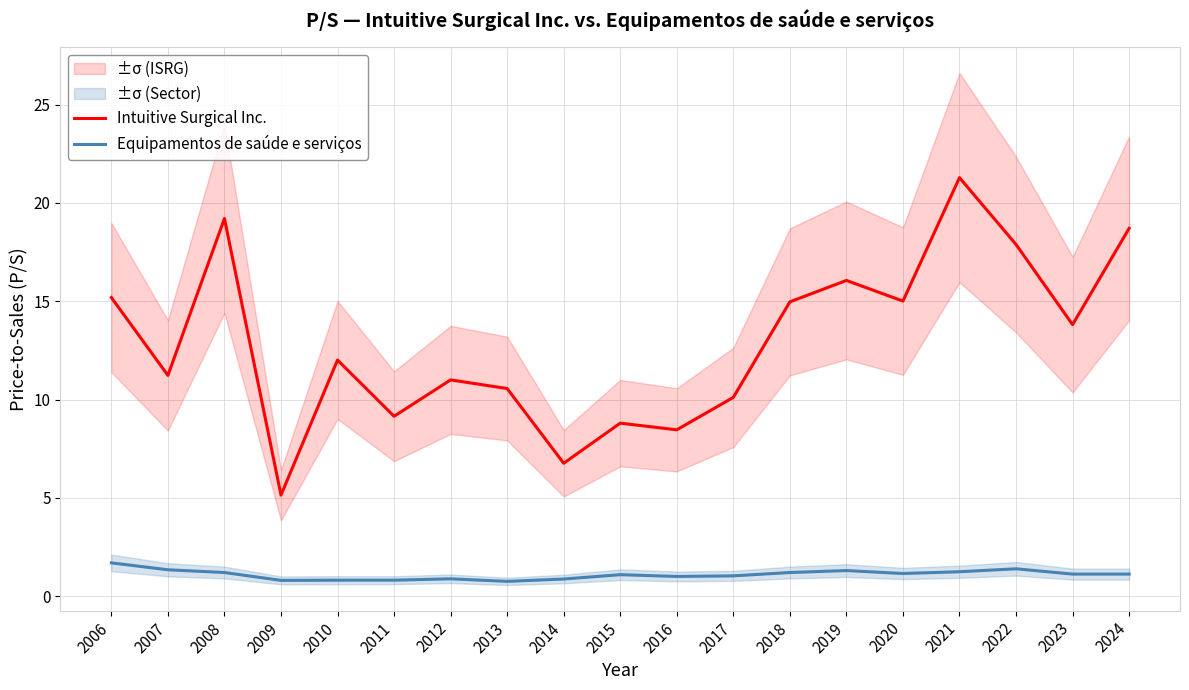

Which series changed the most between 2008 and 2016?

Intuitive Surgical Inc.